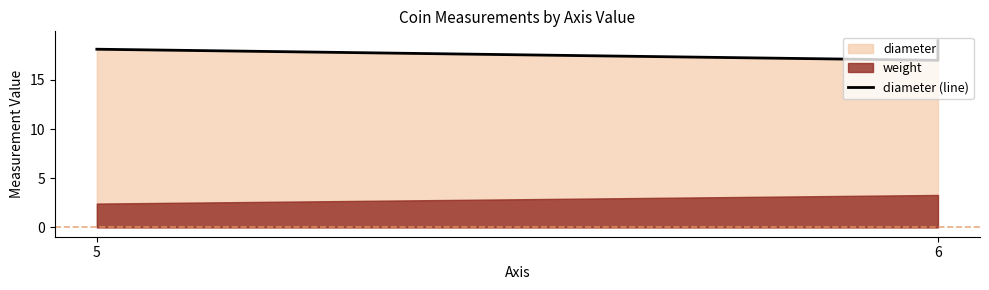

The chart shows a value of 17.0 at 6. True or false?

True